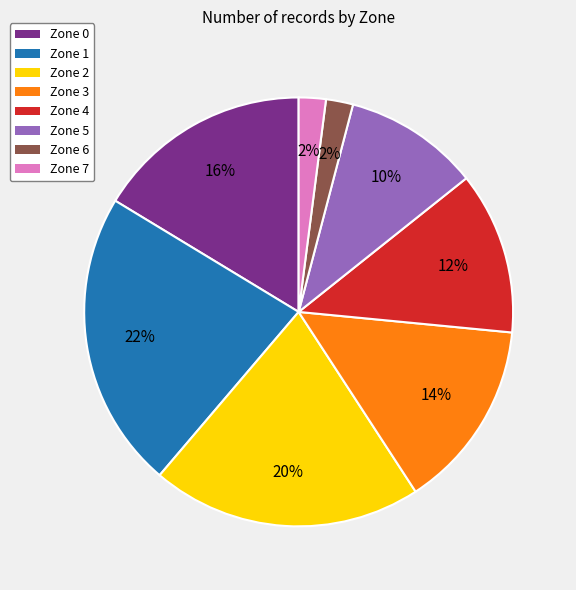

Combined, do Zone 1 and Zone 6 account for over 50%?

No